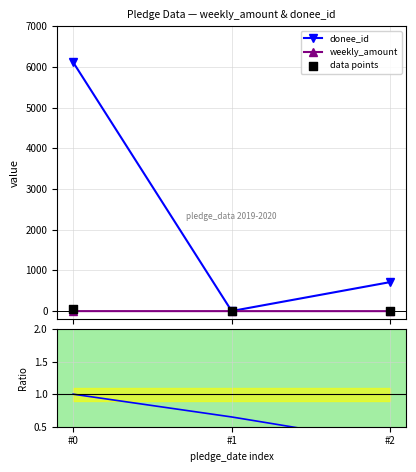

Which series has the widest spread of Y values?

donee_id